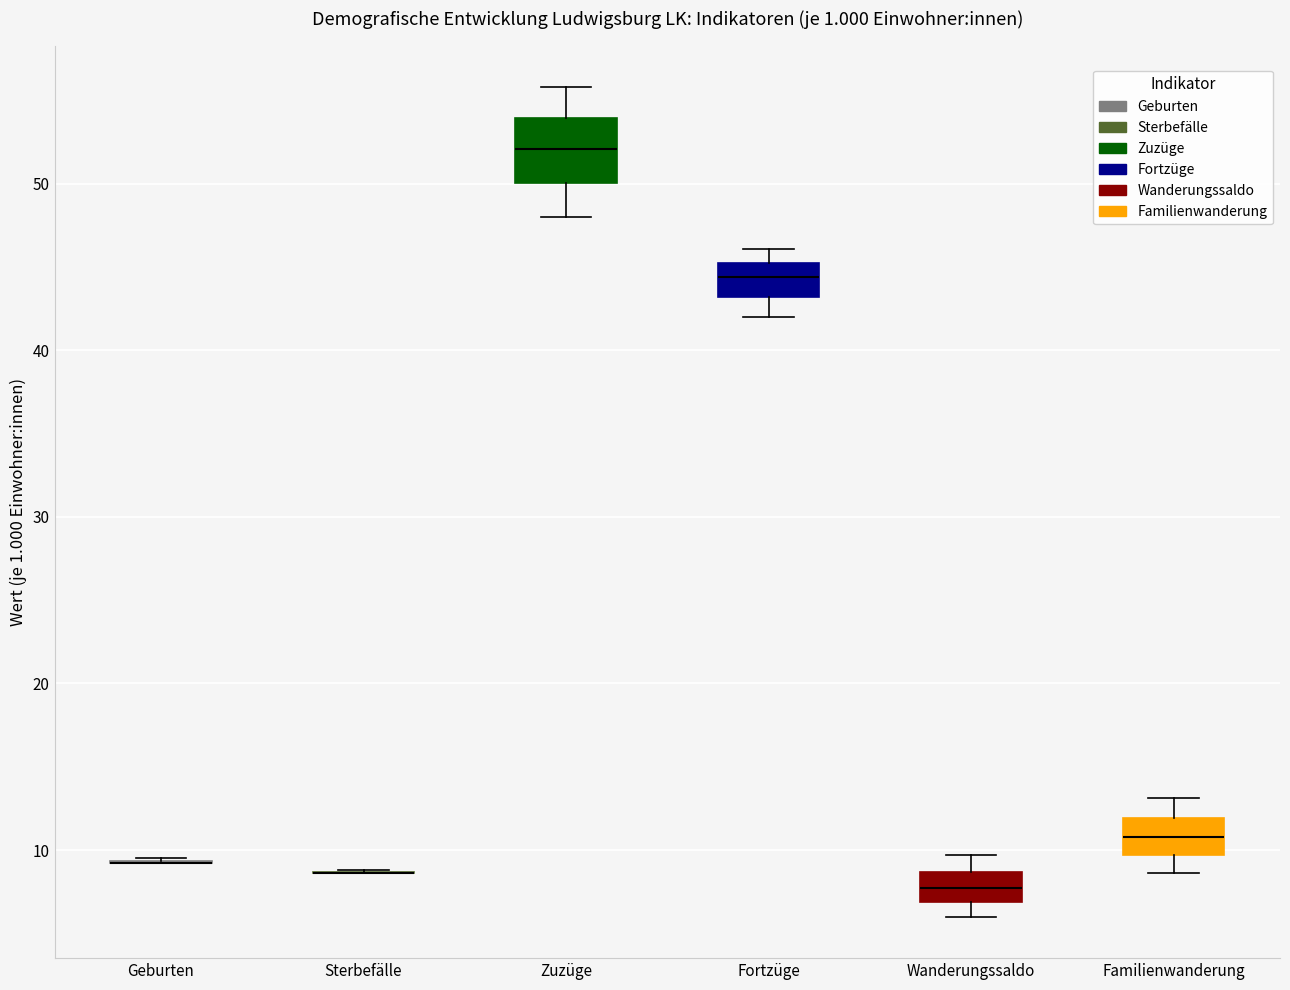

Reading left to right, read every box against the y-axis: the position of its median line, the range the box covers, and the ends of its whiskers. The values are not printed on the chart, so give them approximately, as read against the axis.

Geburten: box collapsed to a line at 9, whiskers 9 to 10
Sterbefälle: box collapsed to a line at 9, whiskers 9 to 9
Zuzüge: median 52, box 50 to 54, whiskers 48 to 56
Fortzüge: median 44, box 43 to 45, whiskers 42 to 46
Wanderungssaldo: median 8, box 7 to 9, whiskers 6 to 10
Familienwanderung: median 11, box 10 to 12, whiskers 9 to 13